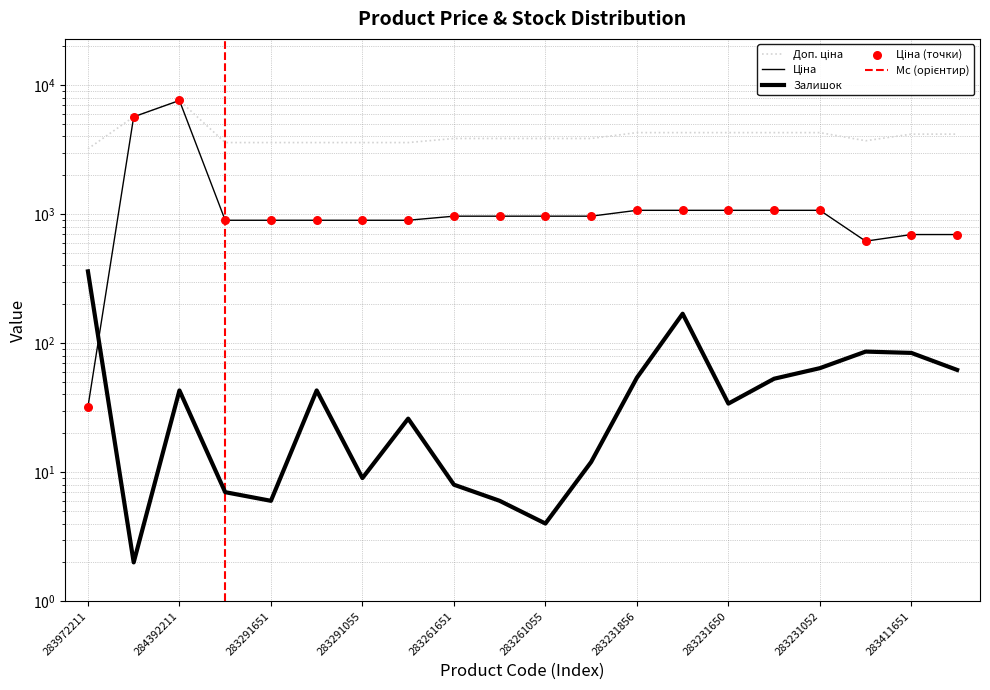

At how many categories does at least one series exceed 6358?

1